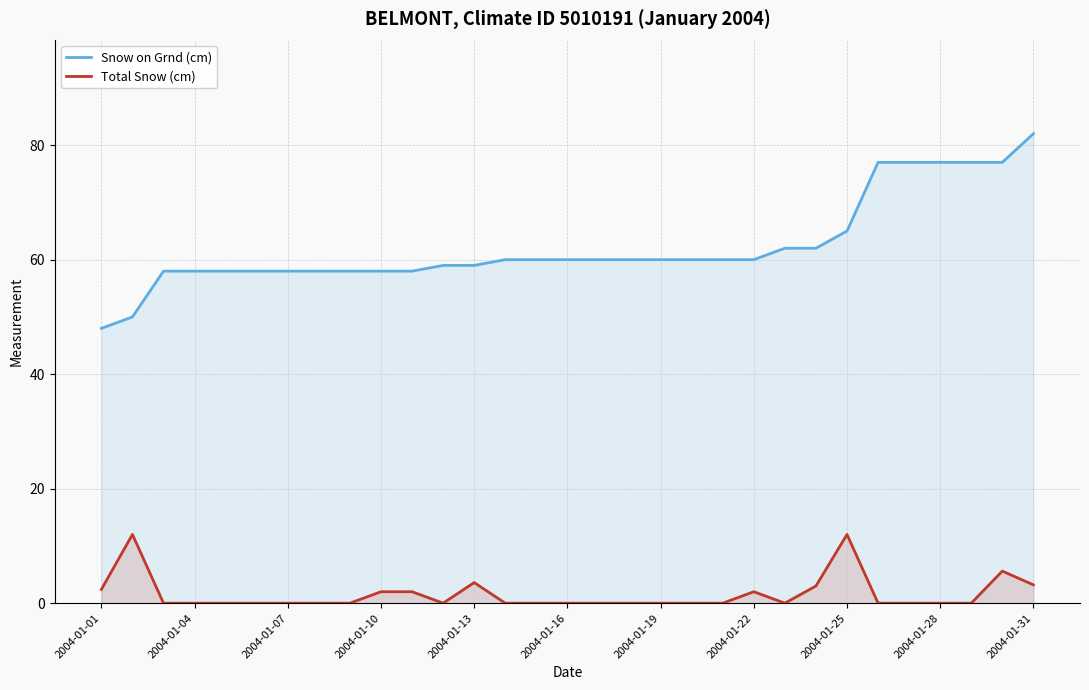

List the series in order of their peak value, highest first.

Snow on Grnd (cm), Total Snow (cm)